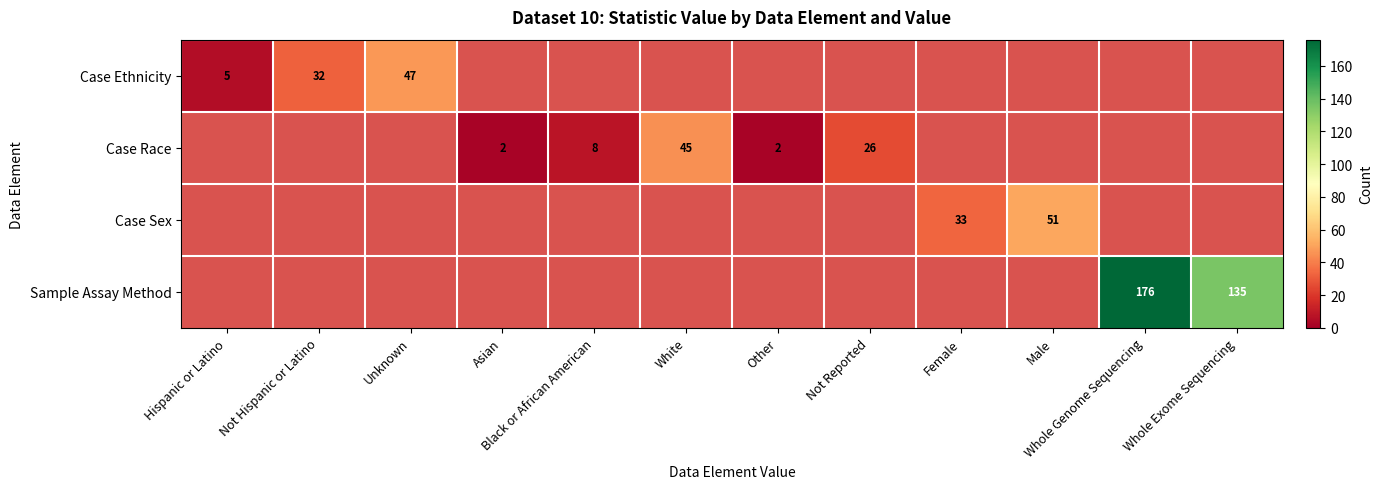

Is it true that Sample Assay Method equals 48 at Whole Exome Sequencing?

False